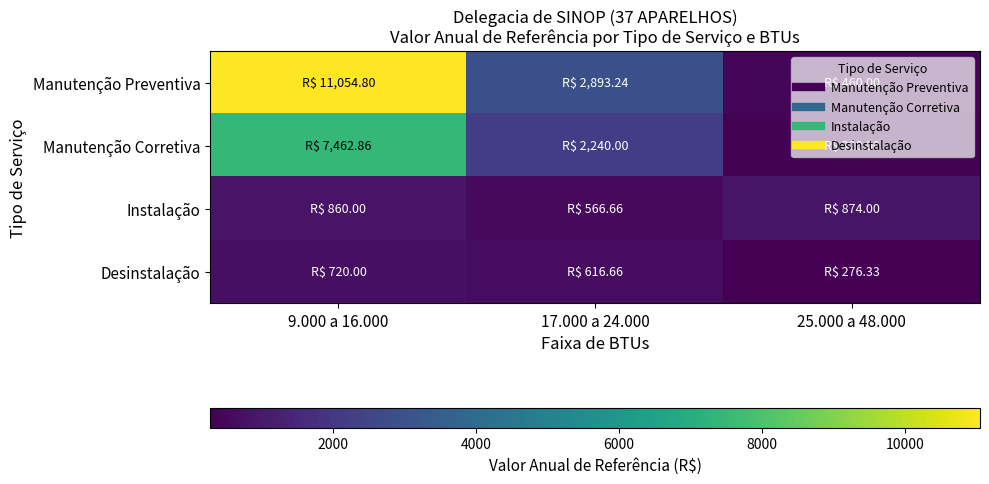

At how many categories does at least one series exceed 2562?

2